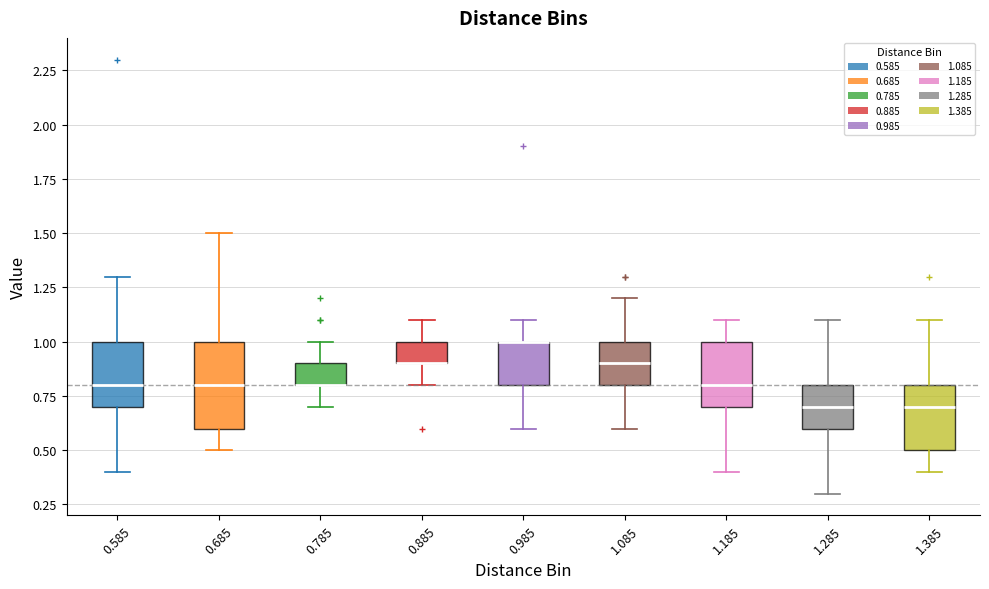

Reading left to right, transcribe this box plot: for each box, give where its median line is, the range the box spans, and where its two whiskers end, as read against the y-axis. The values are not printed on the chart, so give them approximately, as read against the axis.

0.585: median 0.8, box 0.7 to 1.0, whiskers 0.4 to 1.3
0.685: median 0.8, box 0.6 to 1.0, whiskers 0.5 to 1.5
0.785: median 0.8 (drawn on the box's lower edge), box 0.8 to 0.9, whiskers 0.7 to 1.0
0.885: median 0.9 (drawn on the box's lower edge), box 0.9 to 1.0, whiskers 0.8 to 1.1
0.985: median 1.0 (drawn on the box's upper edge), box 0.8 to 1.0, whiskers 0.6 to 1.1
1.085: median 0.9, box 0.8 to 1.0, whiskers 0.6 to 1.2
1.185: median 0.8, box 0.7 to 1.0, whiskers 0.4 to 1.1
1.285: median 0.7, box 0.6 to 0.8, whiskers 0.3 to 1.1
1.385: median 0.7, box 0.5 to 0.8, whiskers 0.4 to 1.1